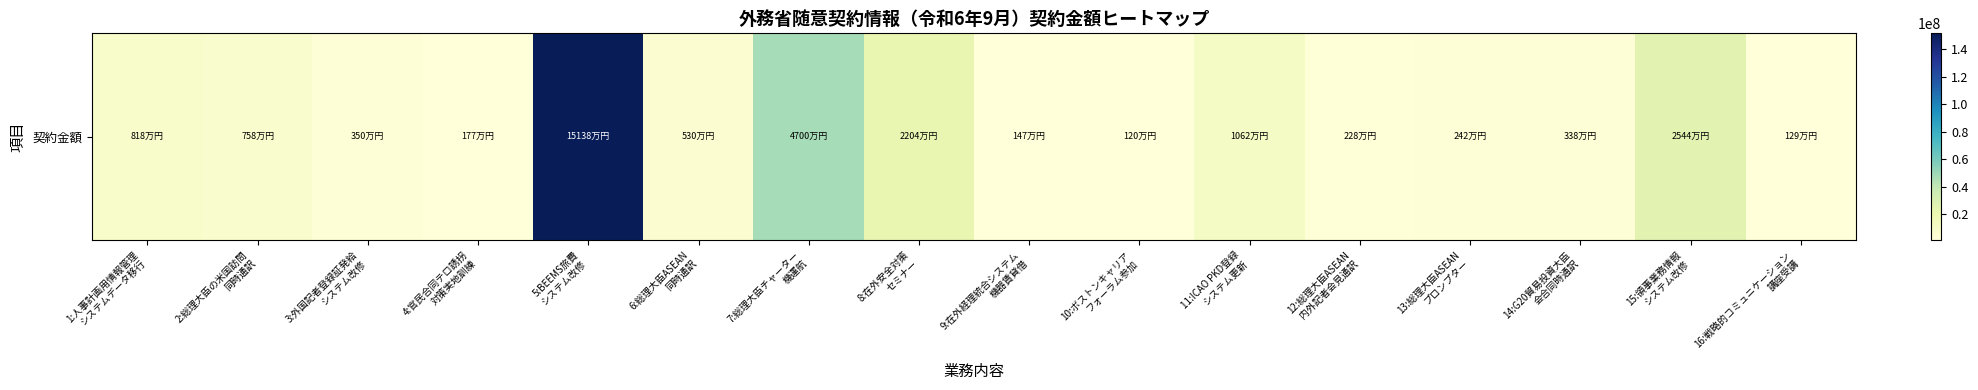

Reading left to right, what are all the values shown in this chart?

8184000	7575000	3502829	1770800	151383100	5304000	47000000	22036000	1471404	1200000	10624680	2277000	2416700	3377050	25441680	1287000